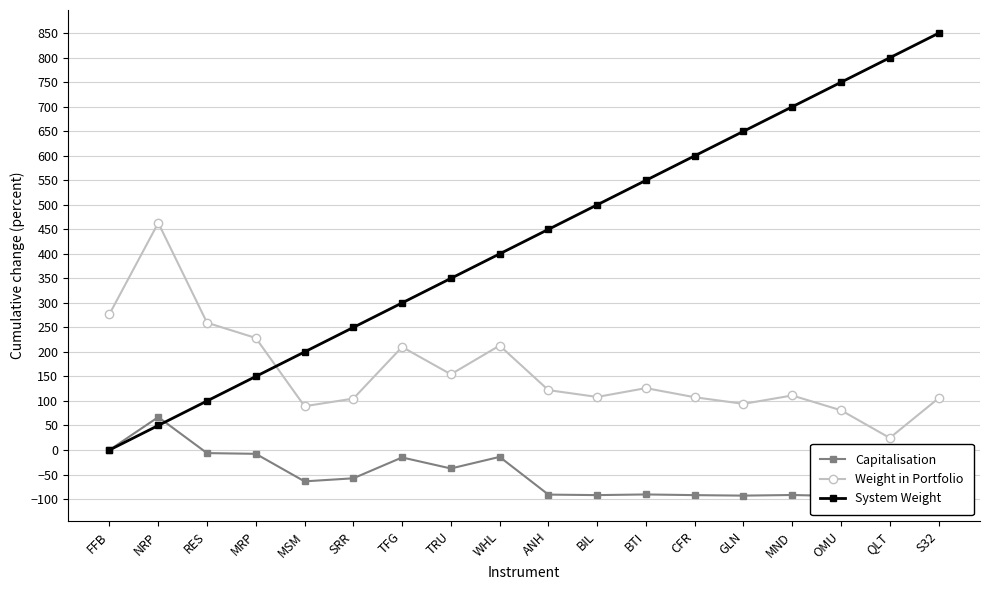

What position from the left is TFG?

7